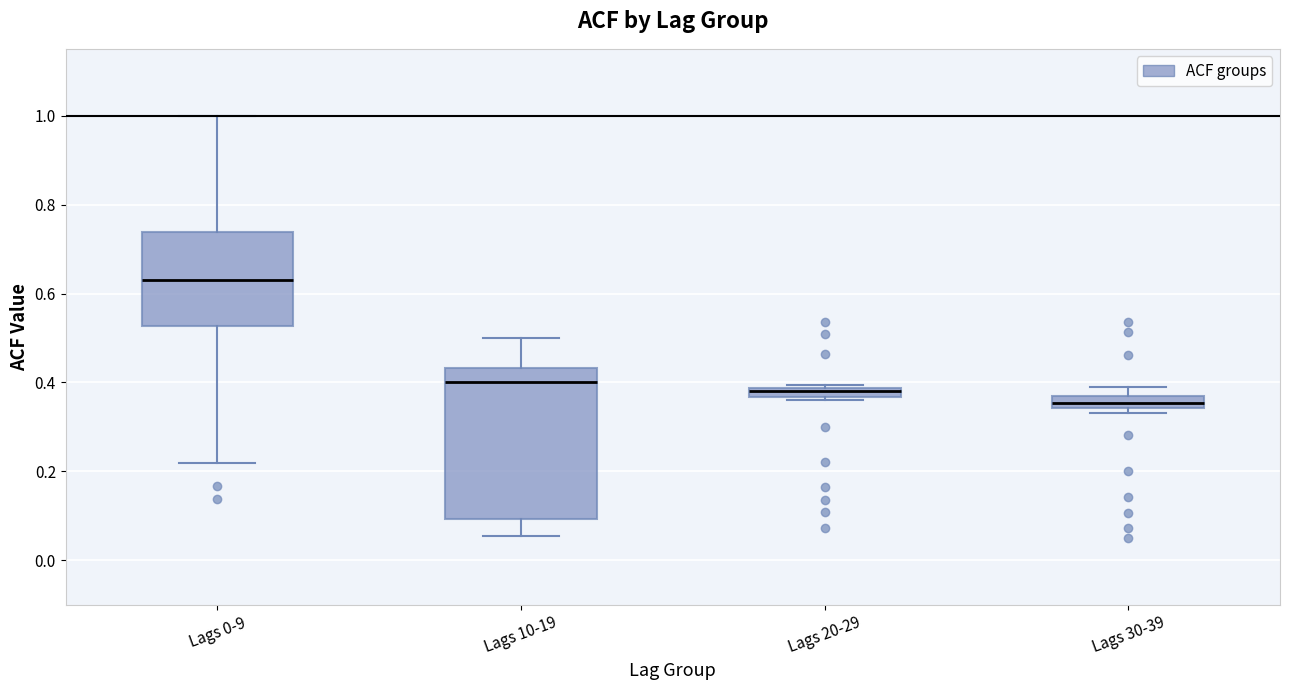

Comparing the boxes themselves (not the whiskers), which one is the tallest?

Lags 10-19